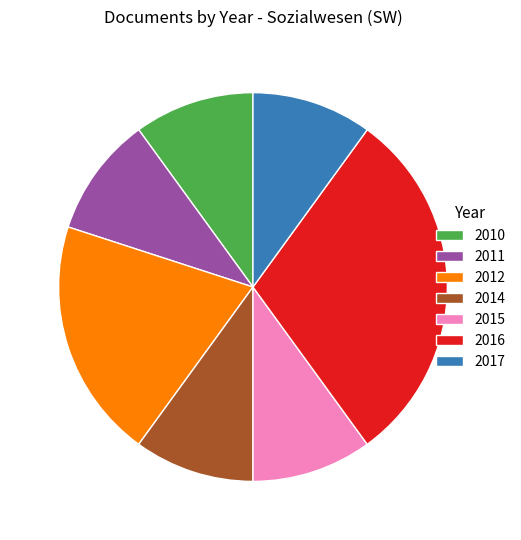

Is the sum of 2017 and 2010 greater than half?

No